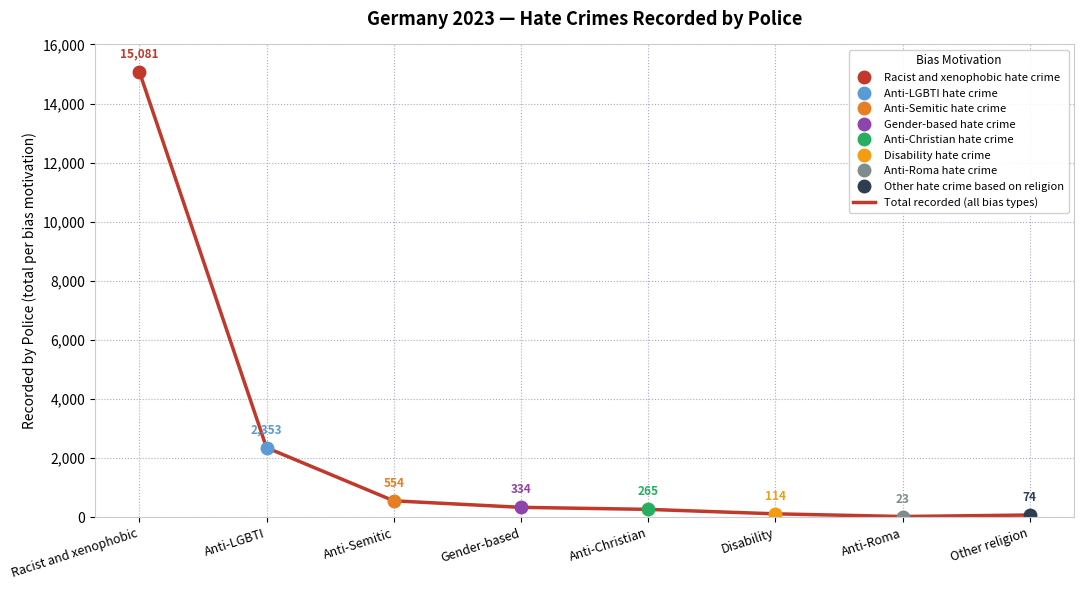

Which category has the lowest value across all series?

Anti-Roma